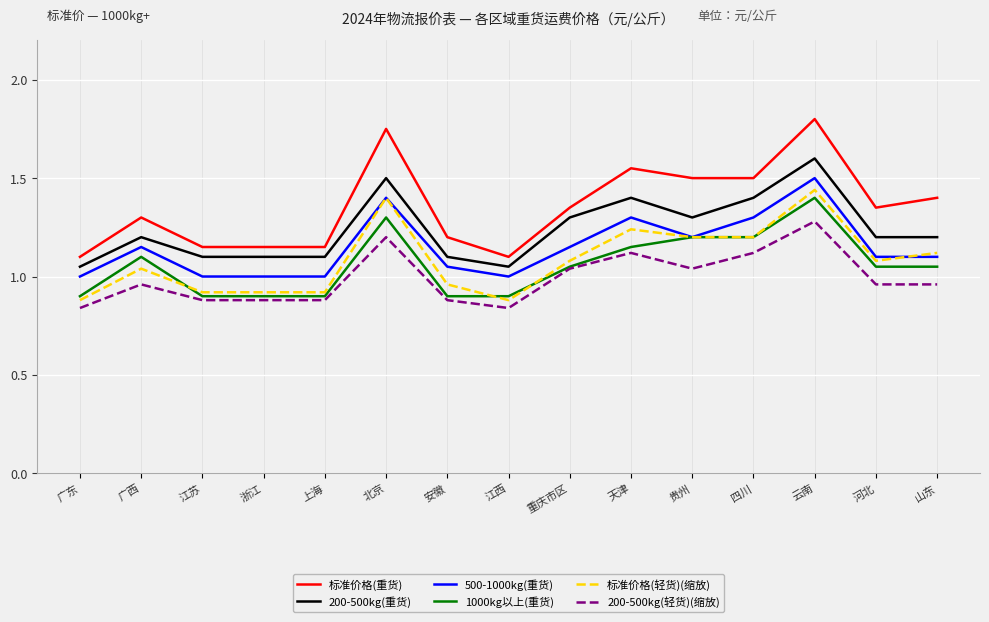

True or false: 500-1000kg(重货) has a value of 1.1 at 广西.

True